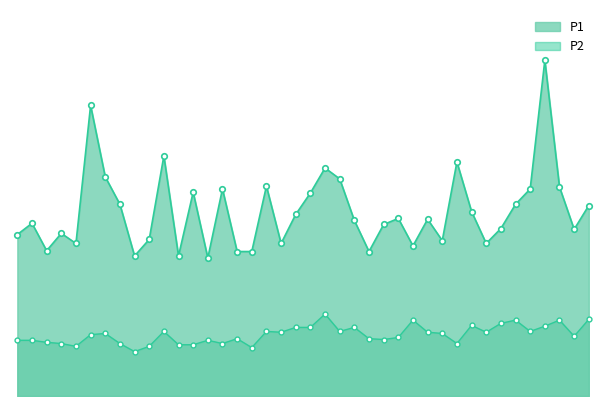

Where is P2 nearest to the value 1?

00:19